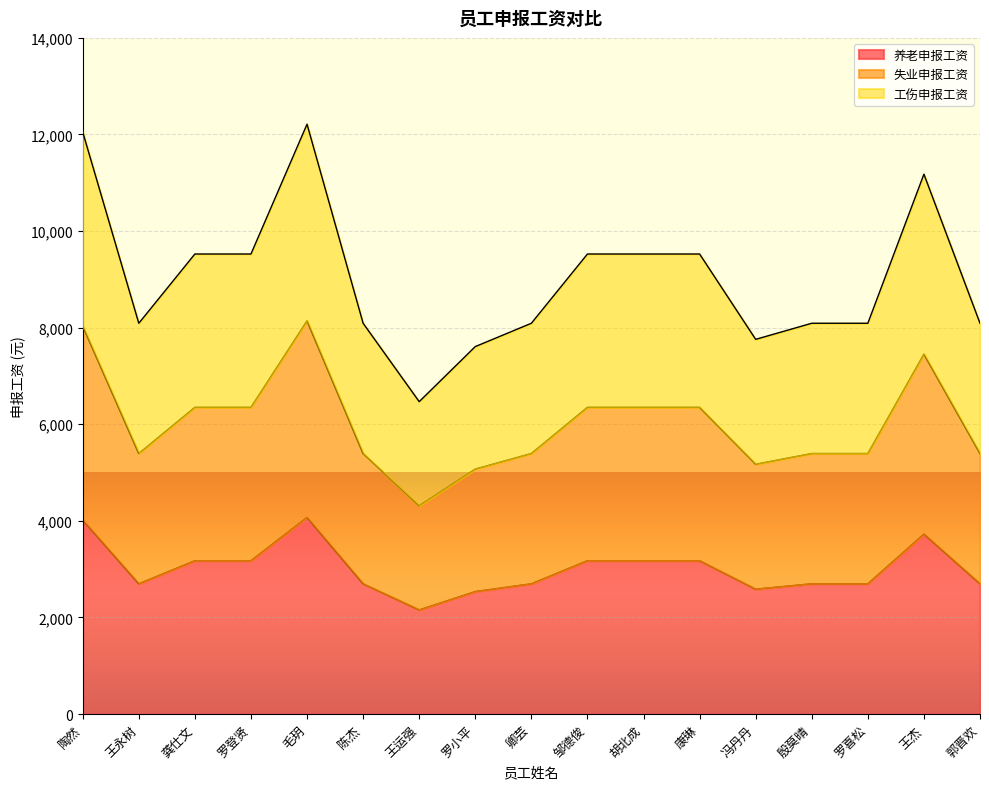

List the series in order of their peak value, lowest first.

养老申报工资, 失业申报工资, 工伤申报工资